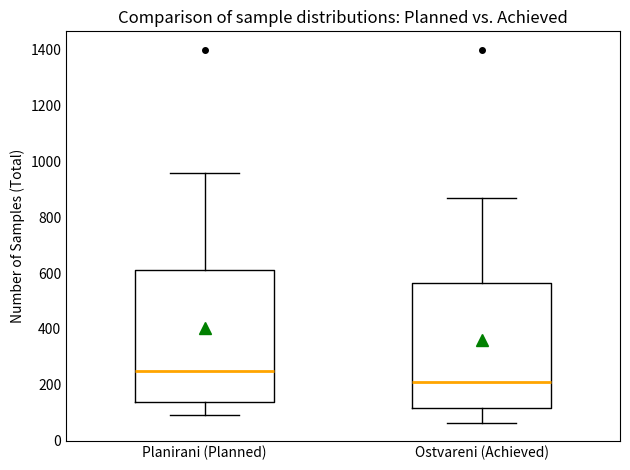

Which box is the tallest, from its lower edge to its upper edge?

Planirani (Planned)